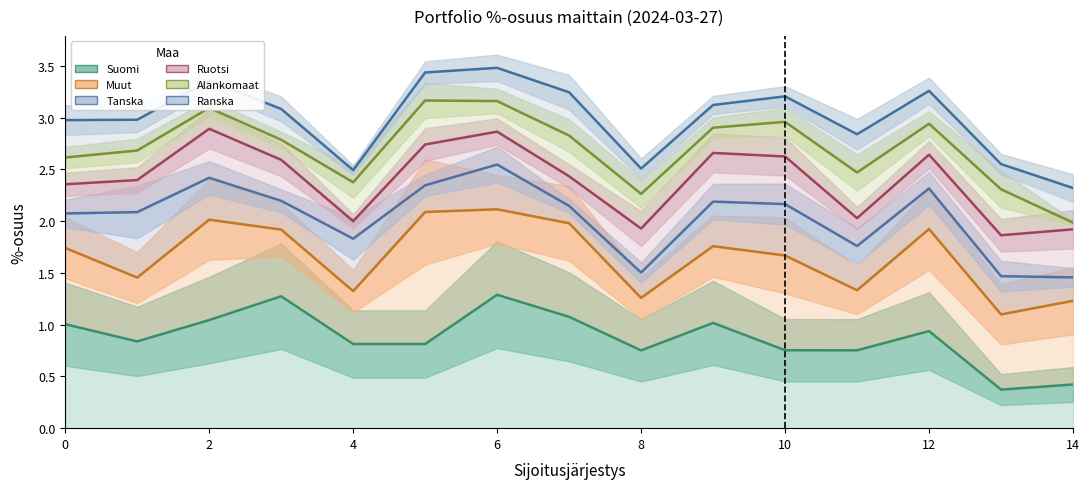

How many lines are shown in the chart?

6